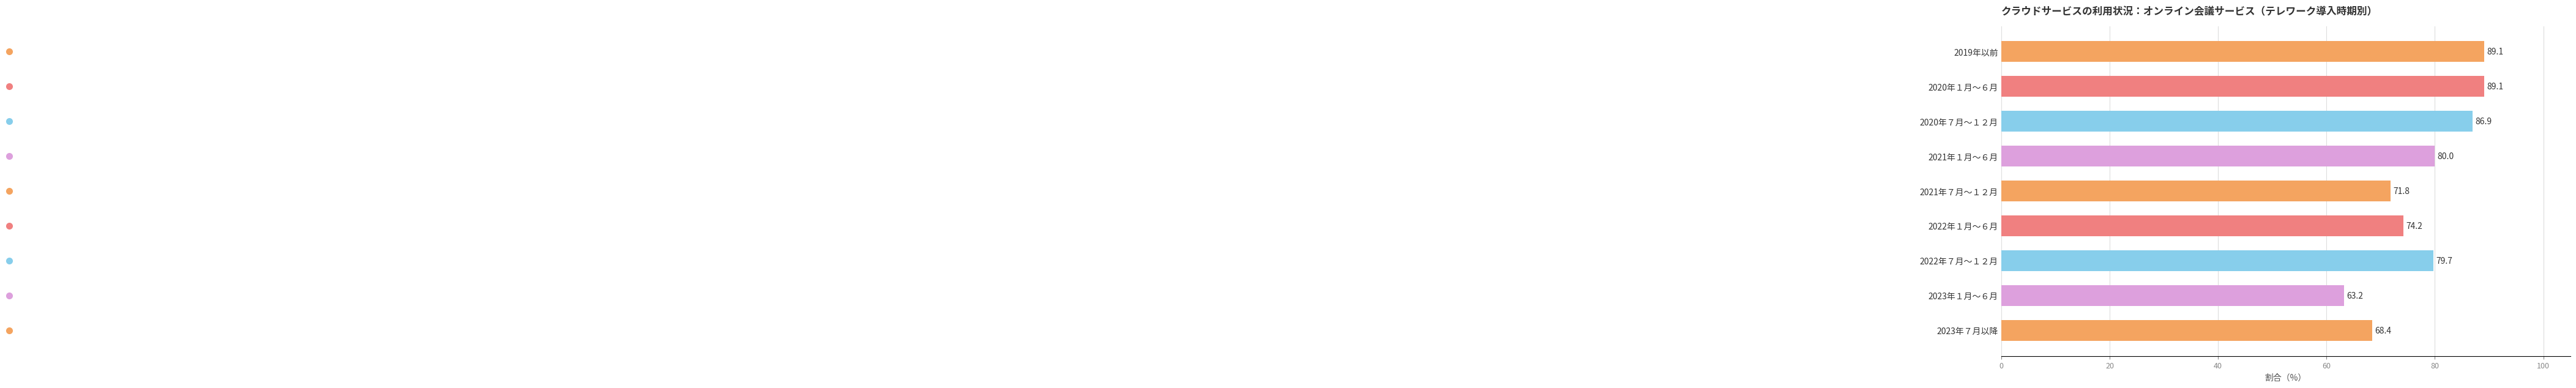

What is the average value?

78.0